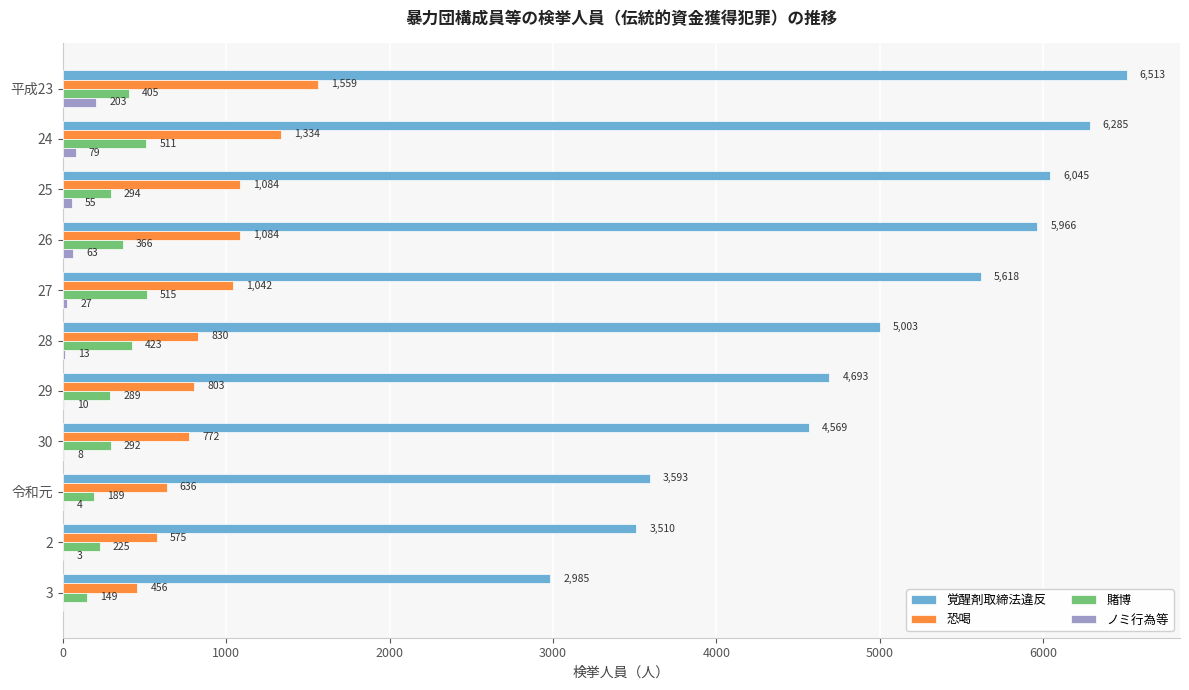

What is the highest value of the 覚醒剤取締法違反 series?

6513